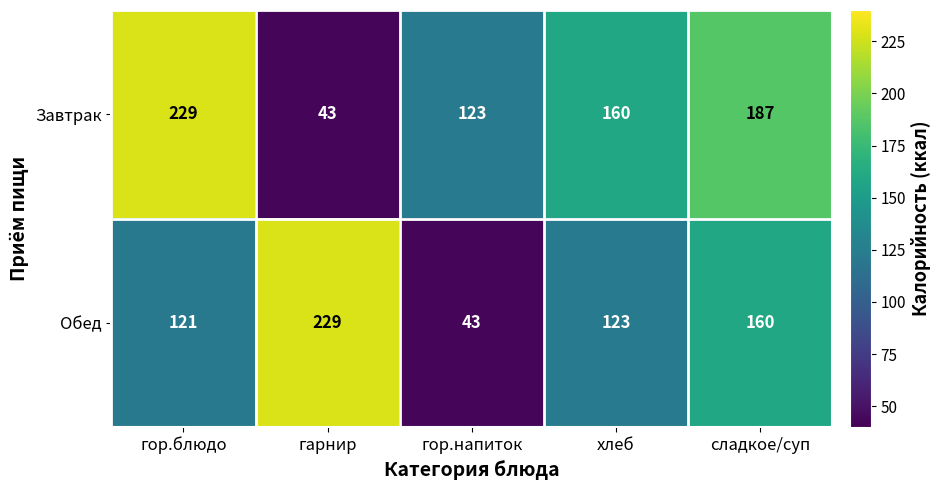

What is the difference between the highest and lowest values at сладкое/суп?

27